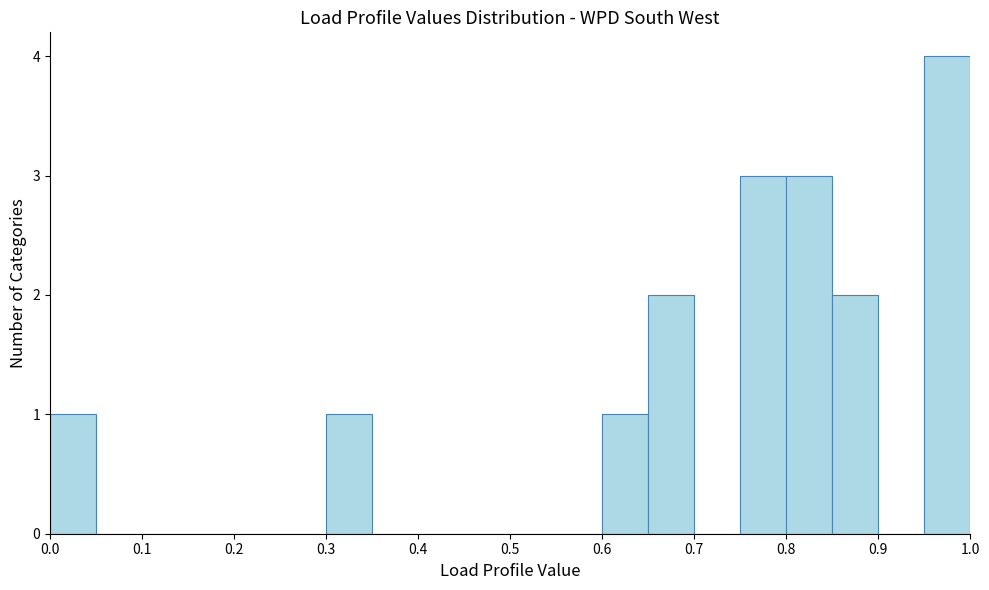

Over which range of the x-axis is the bar tallest?

0.95 to 1.00